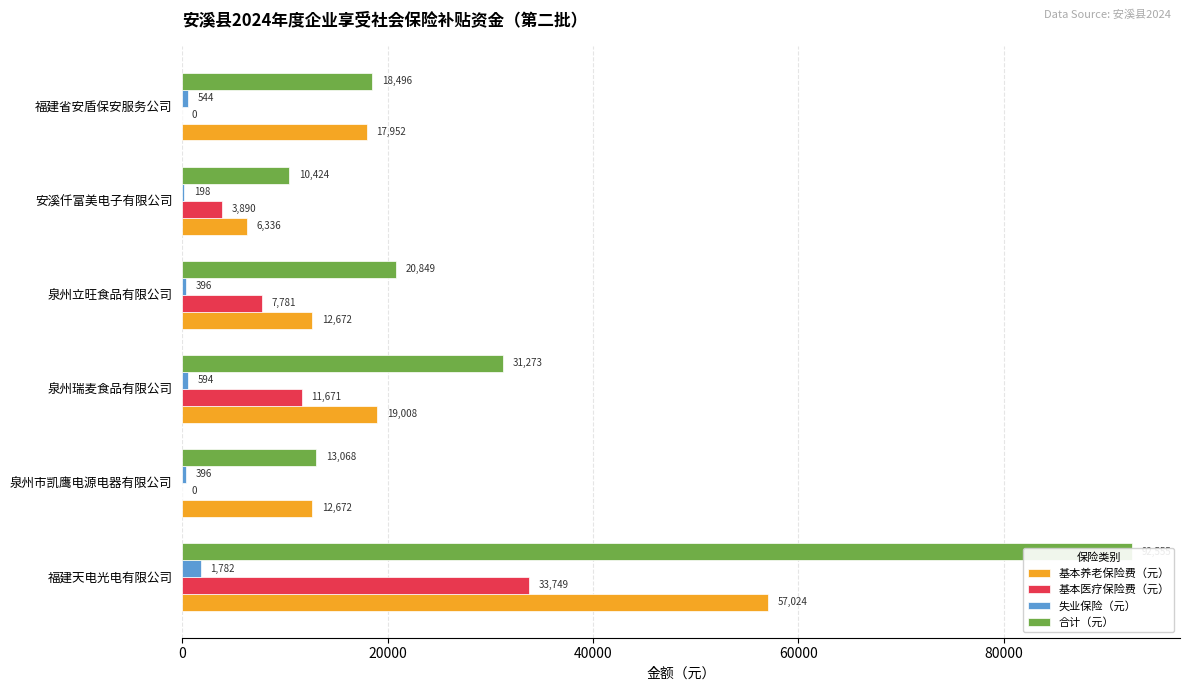

Count the number of data series in this chart.

4